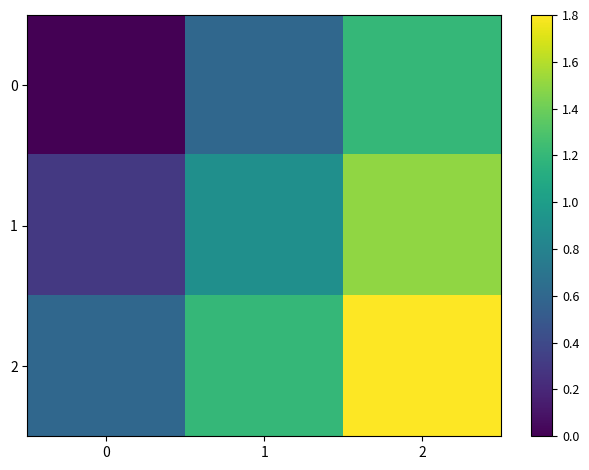

How many series are shown in this chart?

3